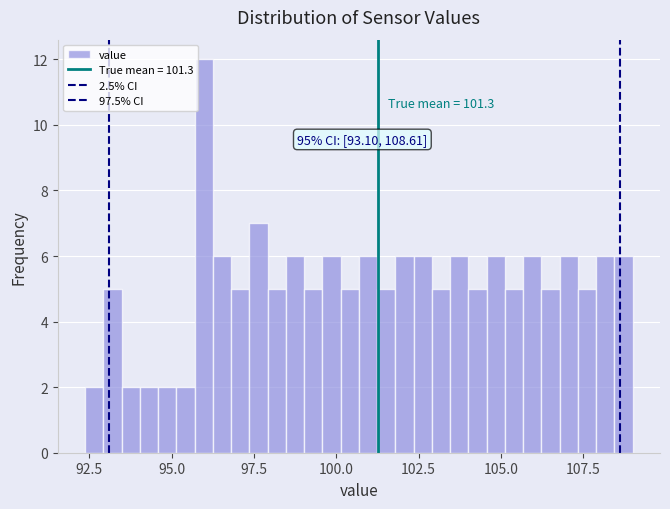

Around what value on the x-axis is the tallest bar? Give the approximate position of its centre, as read against the axis.

96.0